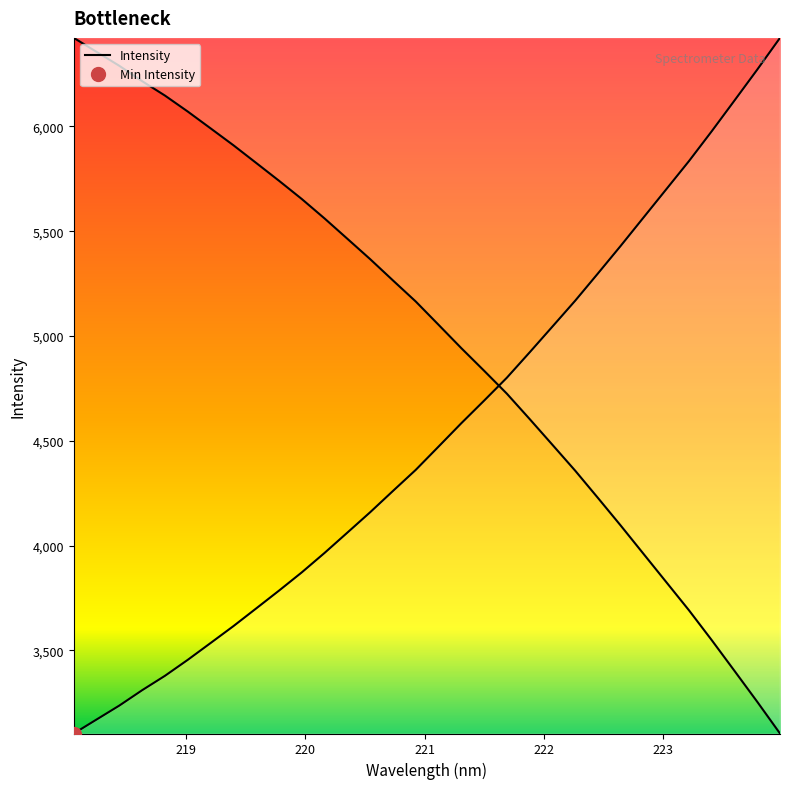

What is the average value?

4540.2